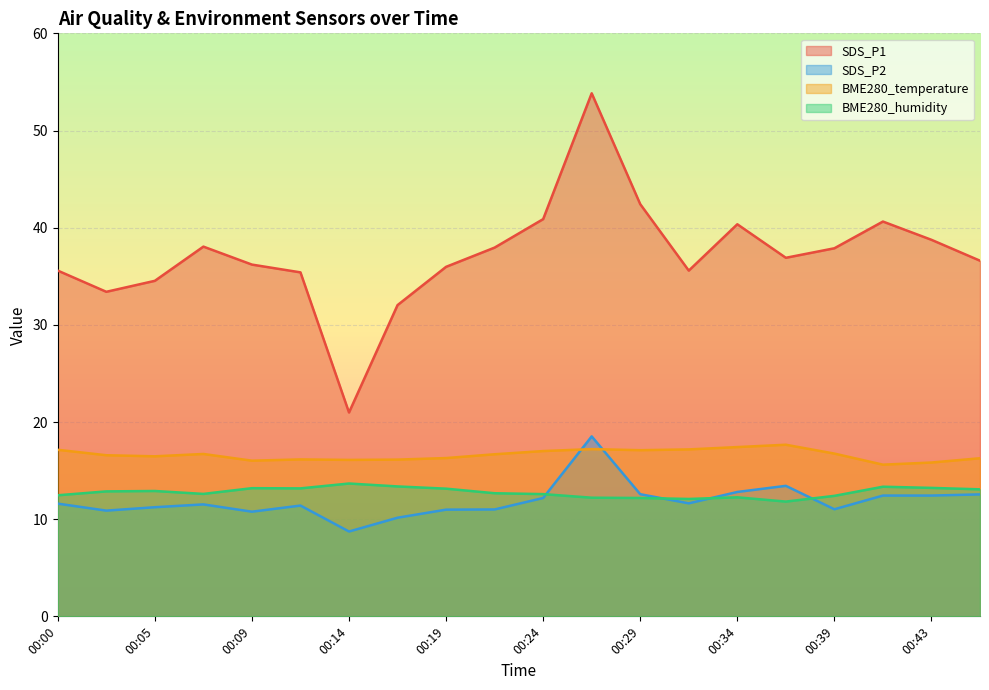

Reading left to right, list all the values displayed in this chart.

SDS_P1: 35.6	33.4	34.5	38.0	36.2	35.4	21.0	32.0	36.0	38.0	40.9	53.8	42.4	35.6	40.4	36.9	37.9	40.6	38.8	36.6
SDS_P2: 11.6	10.9	11.2	11.5	10.8	11.4	8.7	10.2	11.0	11.0	12.2	18.5	12.6	11.6	12.8	13.4	11.0	12.4	12.4	12.6
BME280_temperature: 17.1	16.6	16.5	16.7	16.0	16.1	16.1	16.1	16.3	16.7	17.0	17.2	17.1	17.2	17.4	17.7	16.8	15.6	15.8	16.3
BME280_humidity: 12.5	12.9	12.9	12.6	13.2	13.2	13.7	13.4	13.1	12.7	12.6	12.2	12.2	12.1	12.2	11.8	12.4	13.3	13.2	13.1